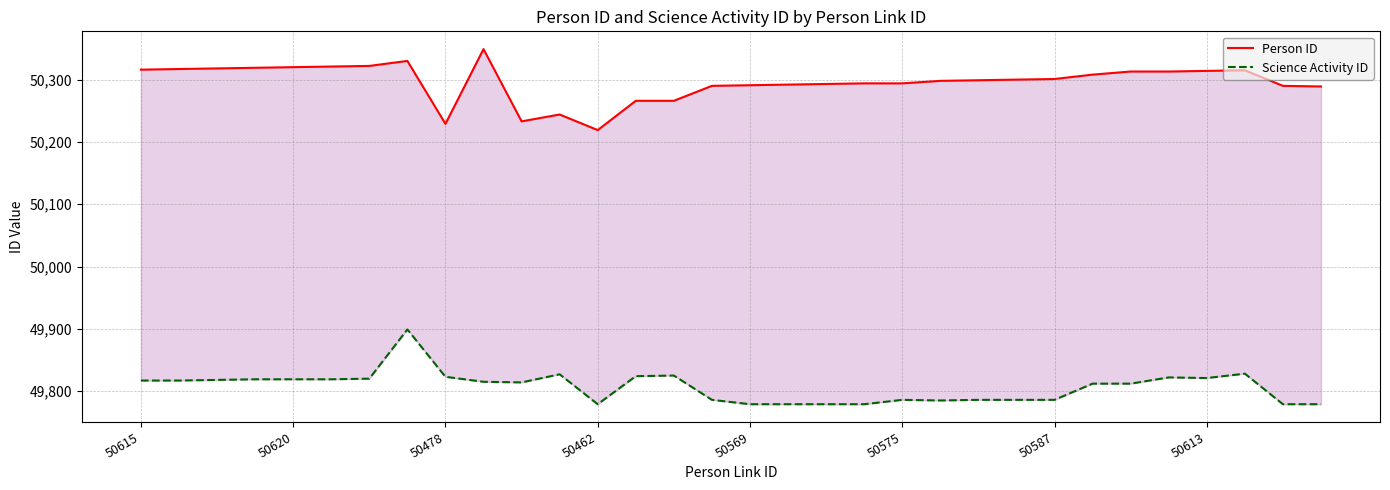

Reading left to right, extract all data points from this chart.

Person ID: 50316	50317	50318	50319	50320	50321	50322	50330	50229	50349	50233	50244	50219	50266	50266	50290	50291	50292	50293	50294	50294	50298	50299	50300	50301	50308	50313	50313	50314	50315	50290	50289
Science Activity ID: 49817	49817	49818	49819	49819	49819	49820	49899	49823	49815	49814	49827	49779	49824	49825	49786	49779	49779	49779	49779	49786	49785	49786	49786	49786	49812	49812	49822	49821	49828	49779	49779